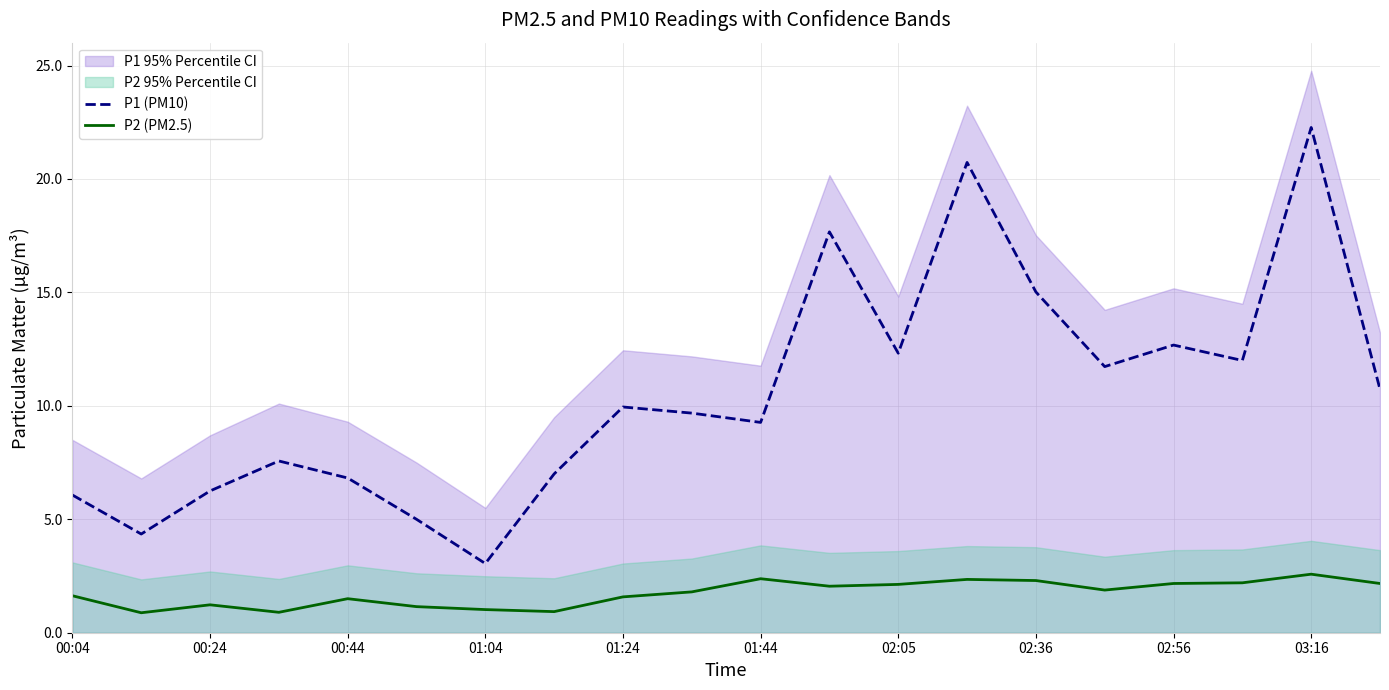

What is the maximum value for P2 (PM2.5)?

2.6